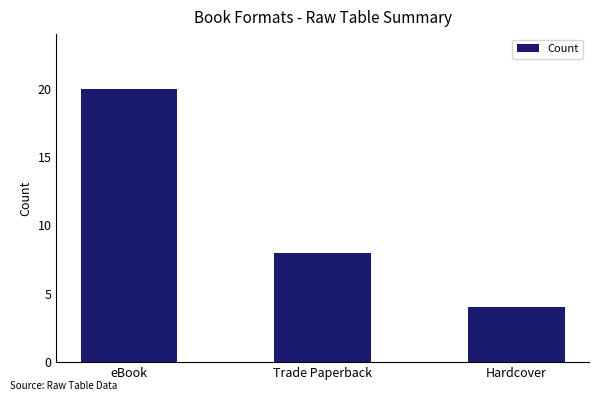

What is the change in value from eBook to Hardcover?

-16